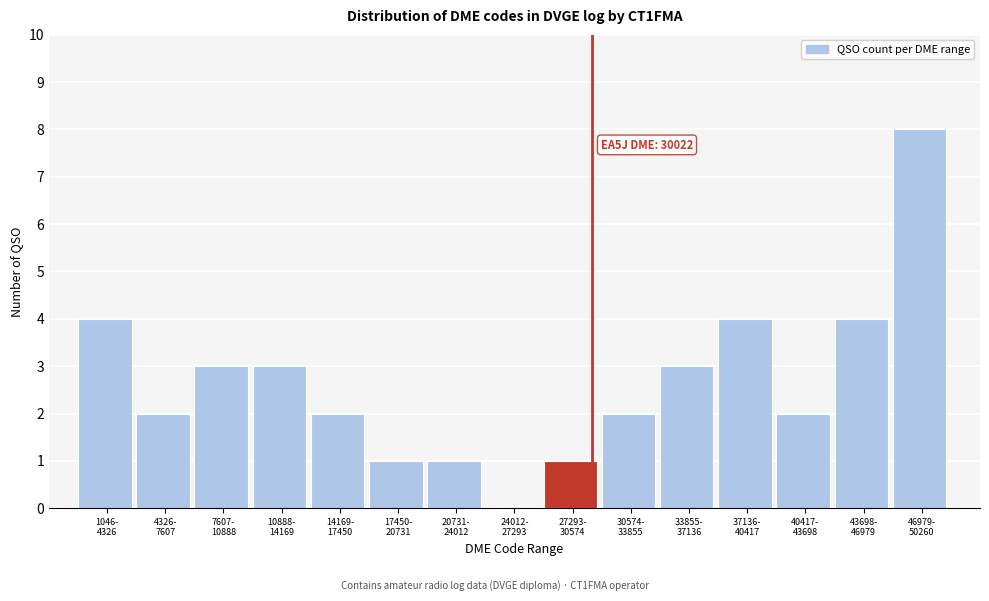

What is the sum of all values?

40